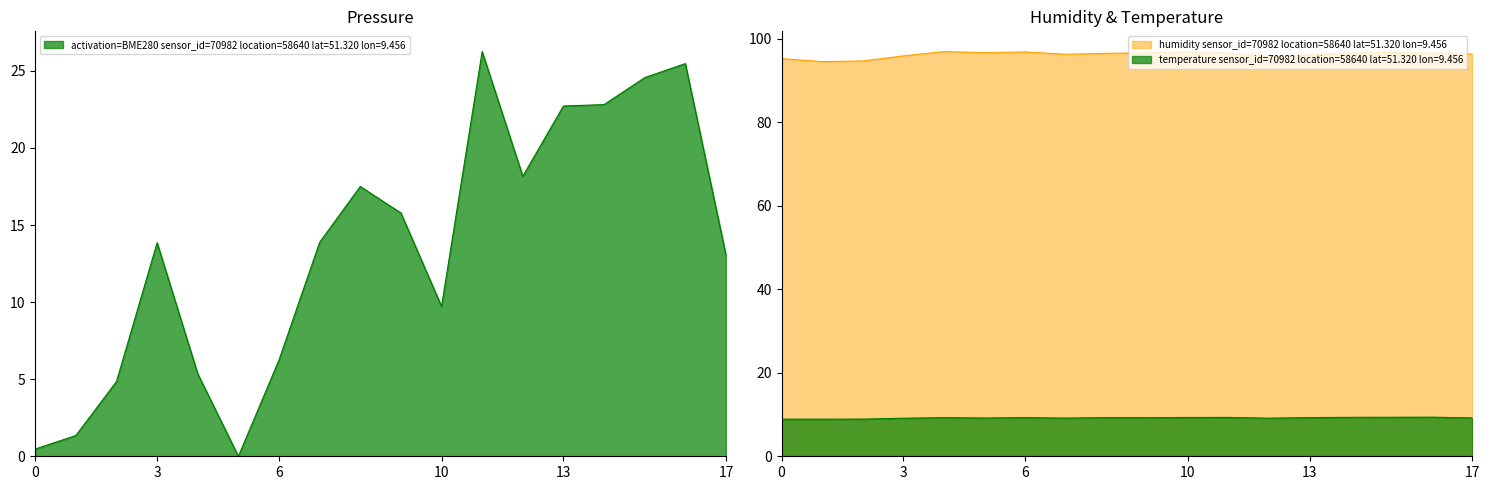

Does the chart have visible grid lines?

No